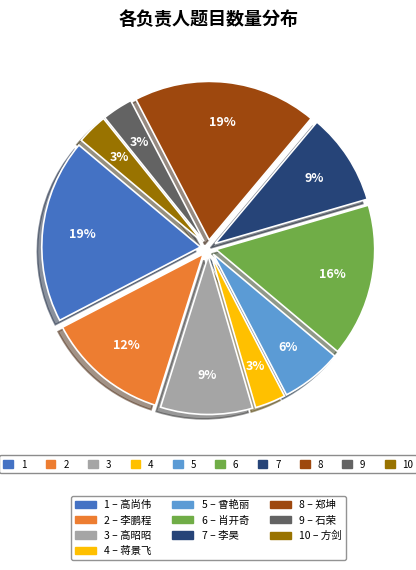

To the nearest percent, what is the difference between the largest and smallest slice percentages?

16%